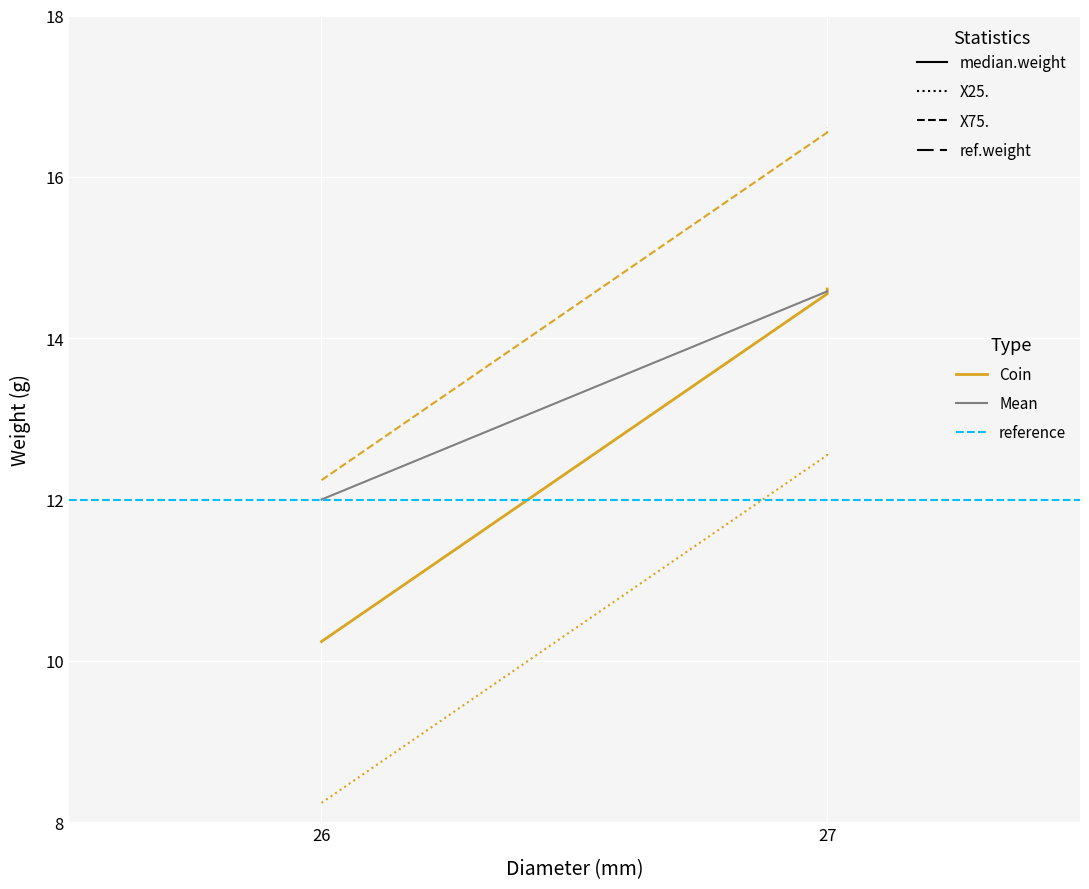

Approximately how many times larger is the value at 26 compared to 27?

0.7